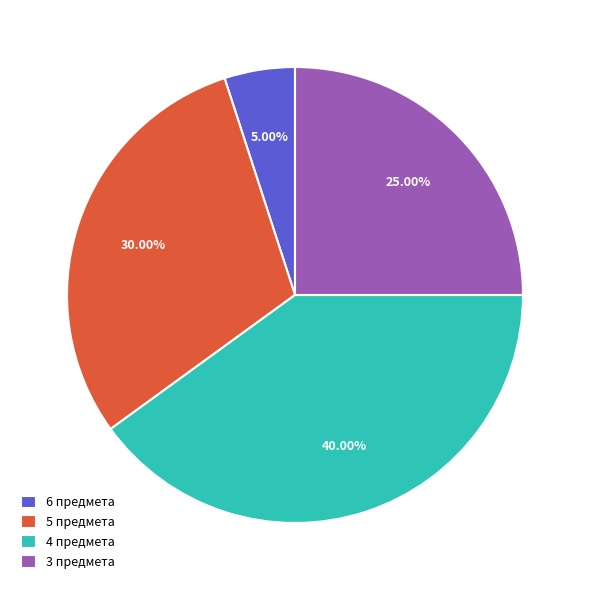

Count the number of slices in the pie.

4